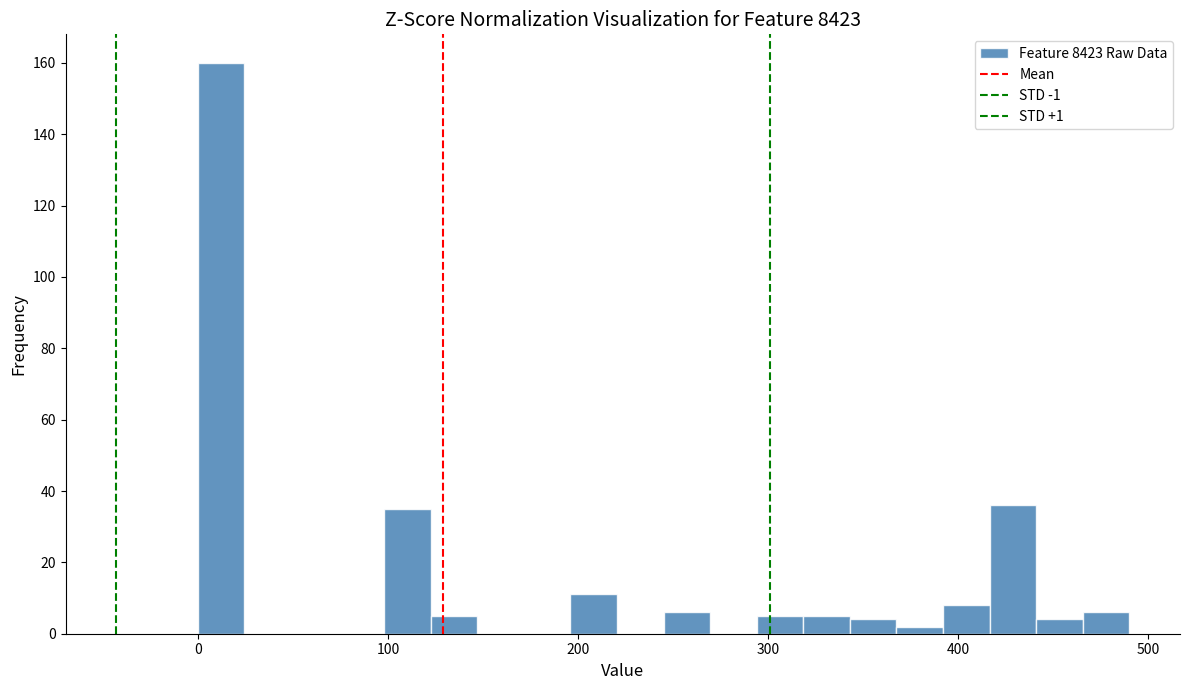

Around what value on the x-axis is the tallest bar? Give the approximate position of its centre, as read against the axis.

10